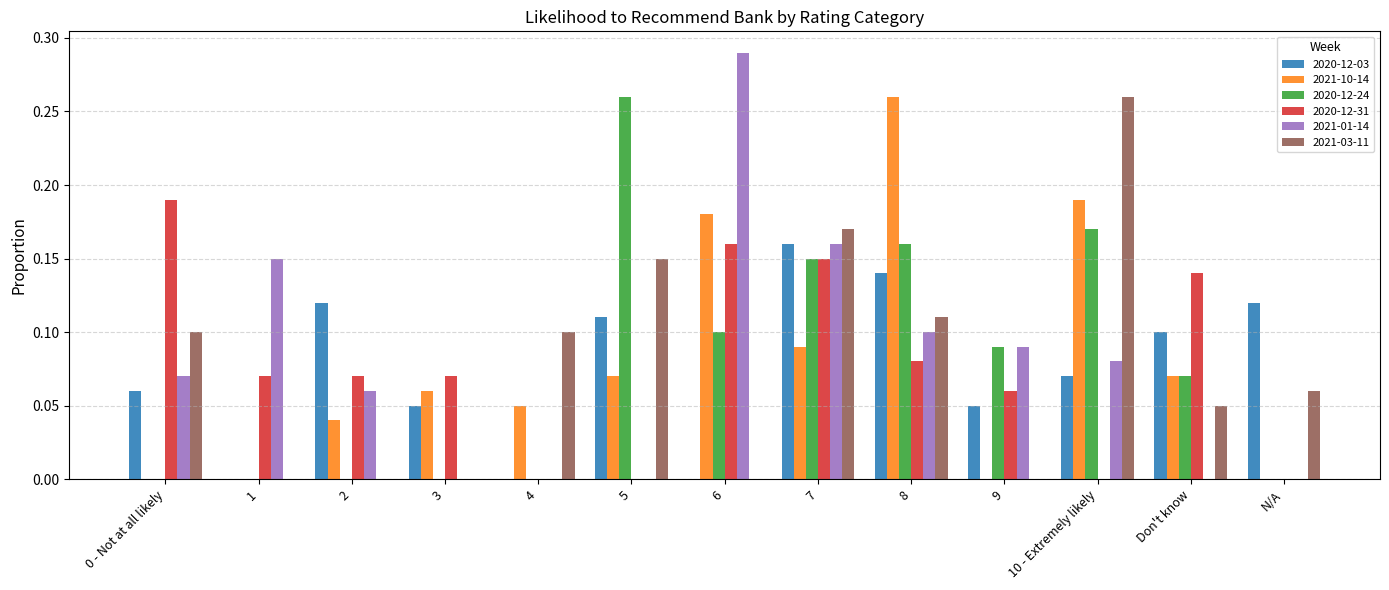

Which label corresponds to the largest value in the chart?

6